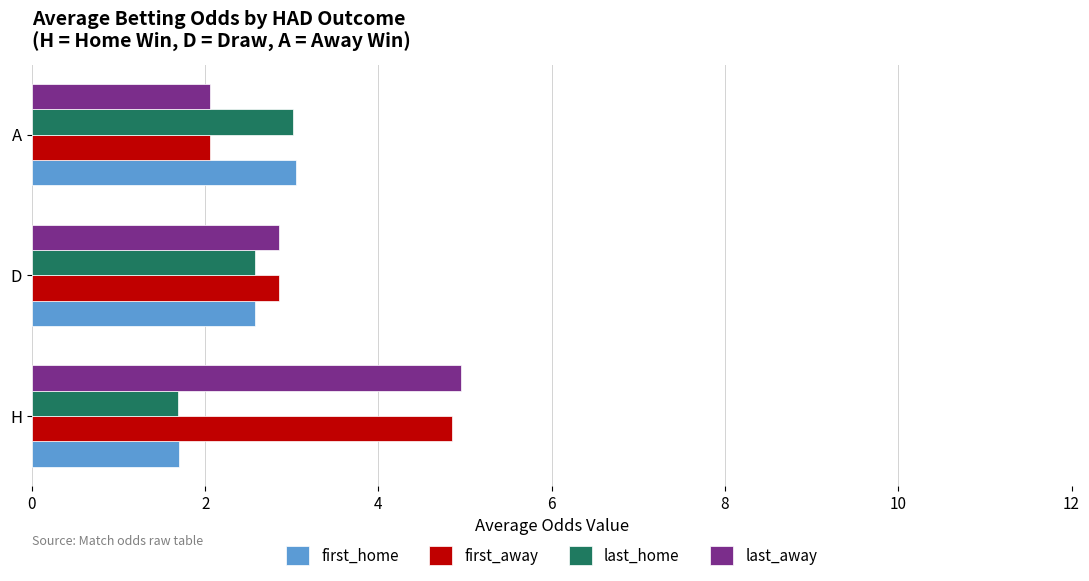

Rank the categories by last_away value from lowest to highest.

A, D, H